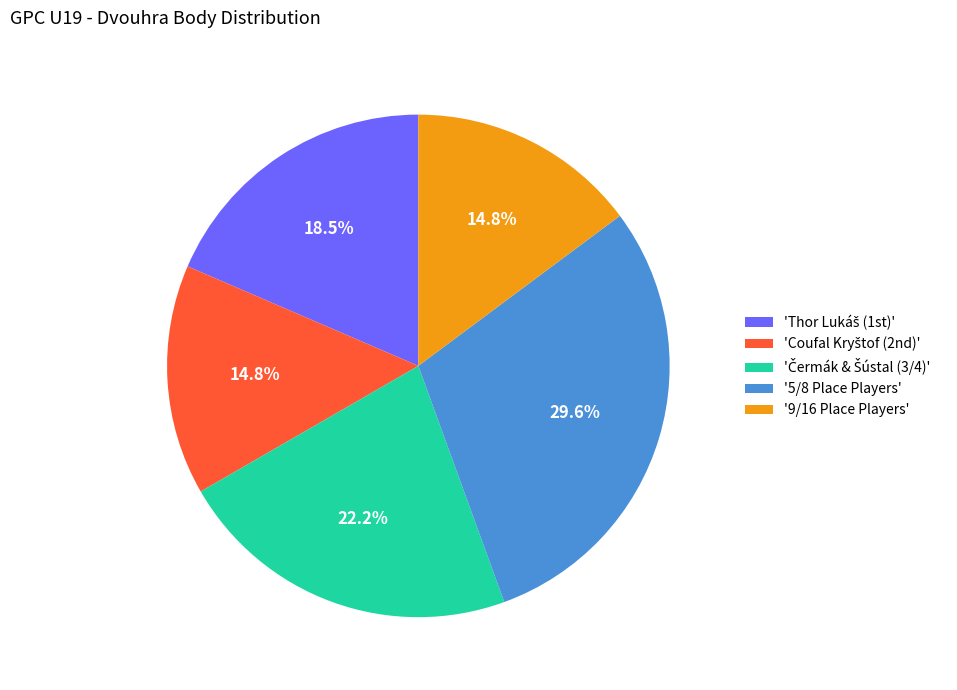

What is the largest slice in the pie chart?

'5/8 Place Players'